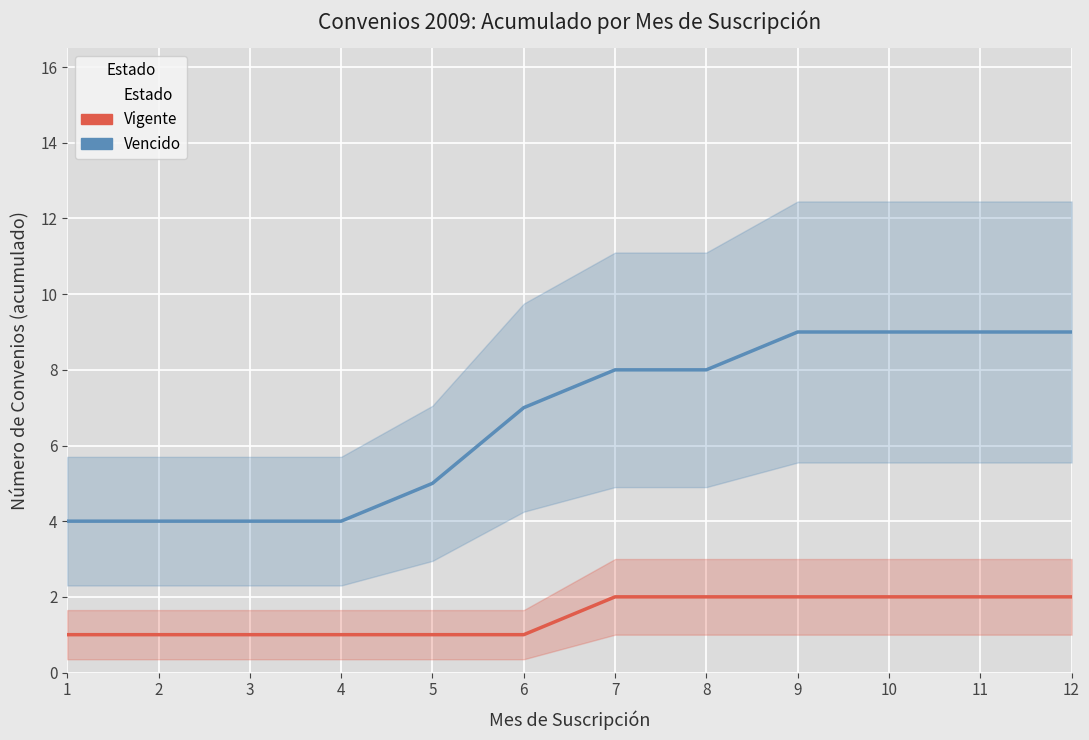

Which series changed the most between 2 and 12?

Vencido